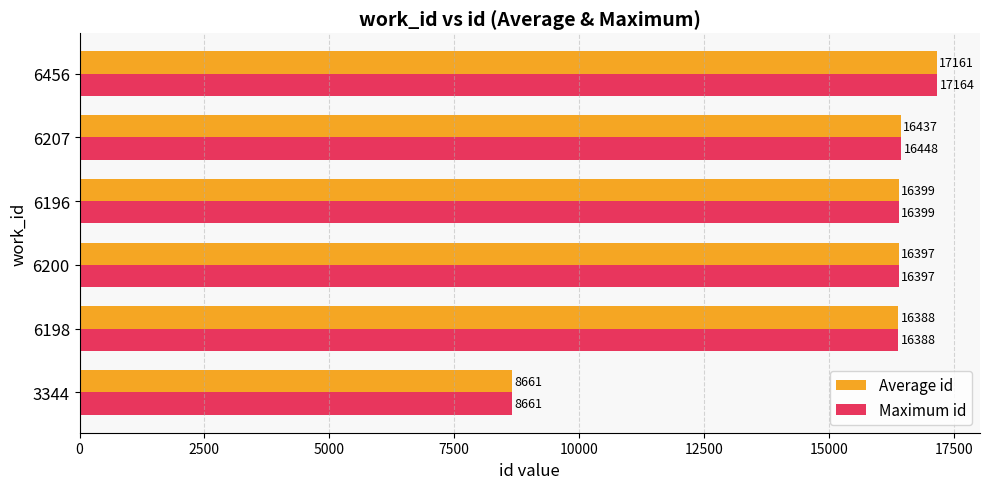

What is the sum of all Average id values?

91444.0